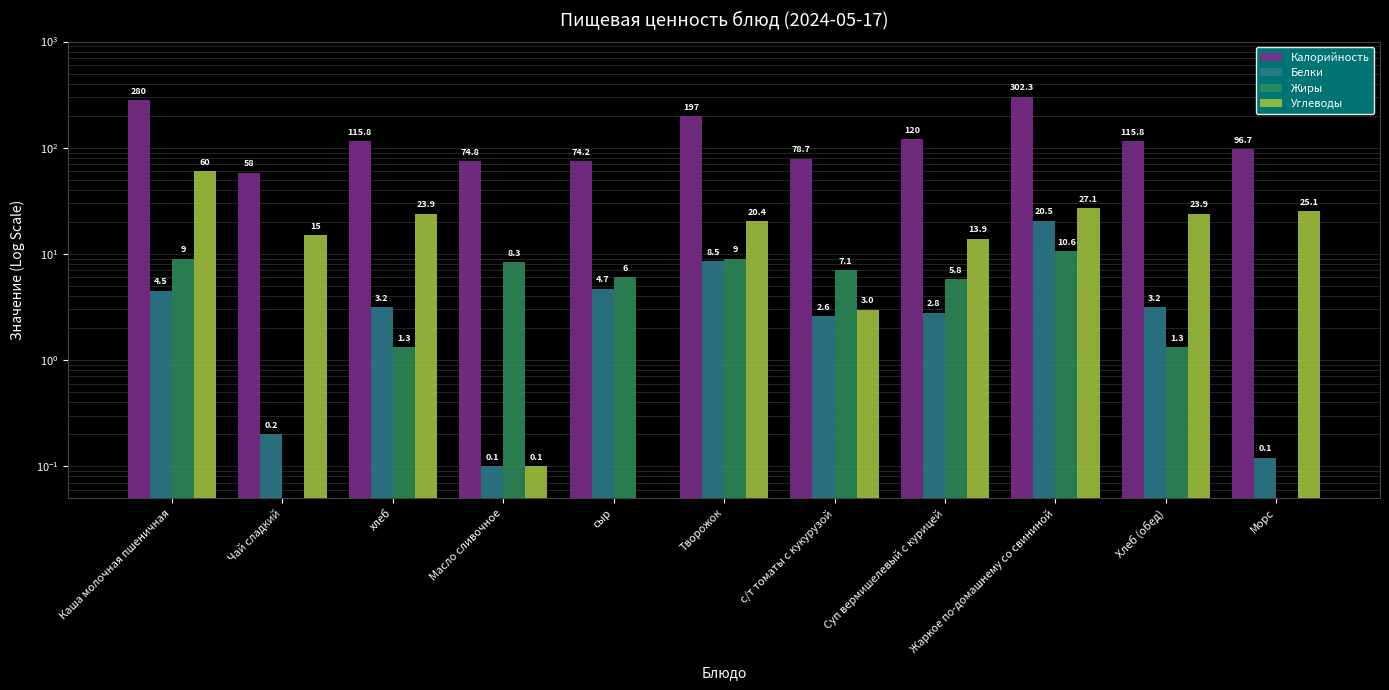

Which series has the largest total across all categories?

Калорийность